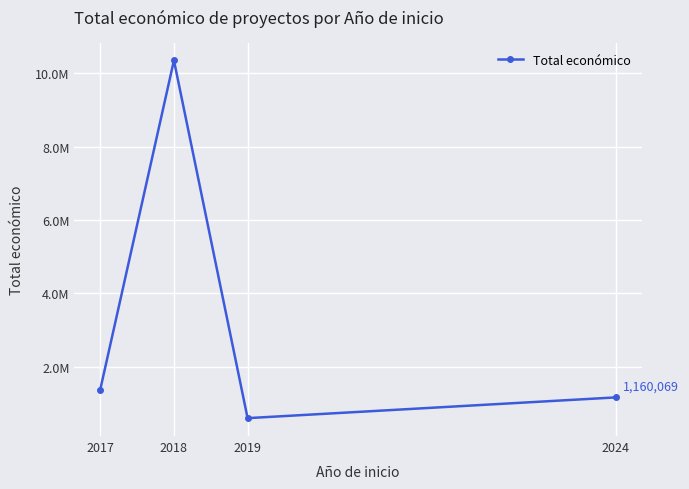

Does the chart display data point markers on the line(s)?

Yes